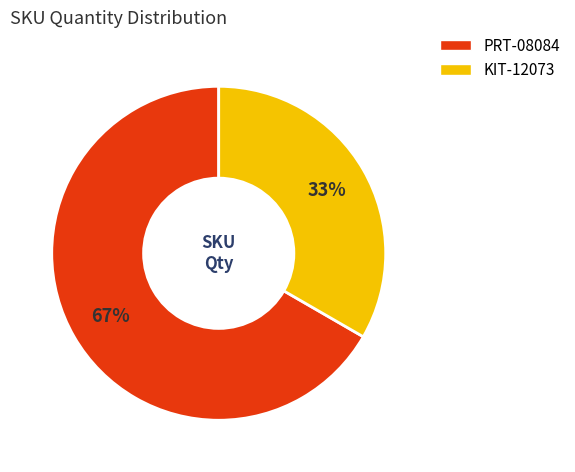

What is the largest slice in the pie chart?

PRT-08084